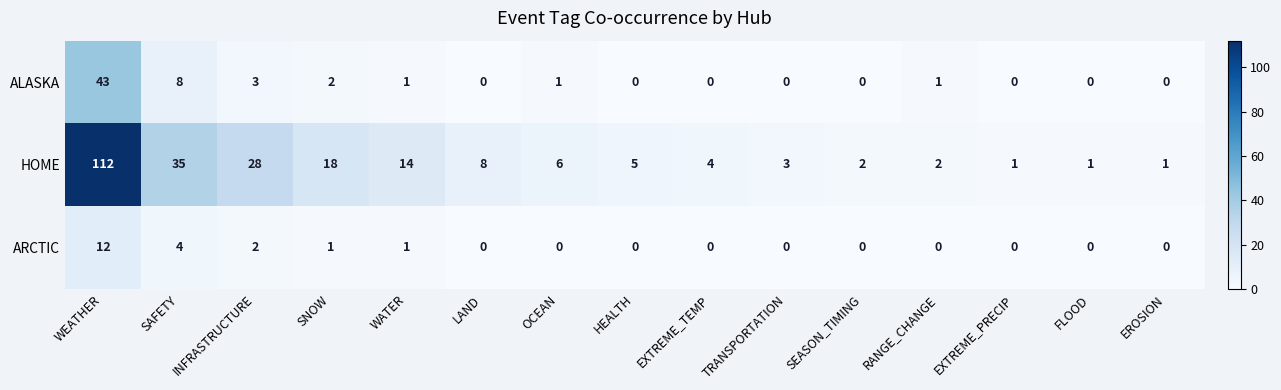

How many data points in ALASKA are above 0?

7